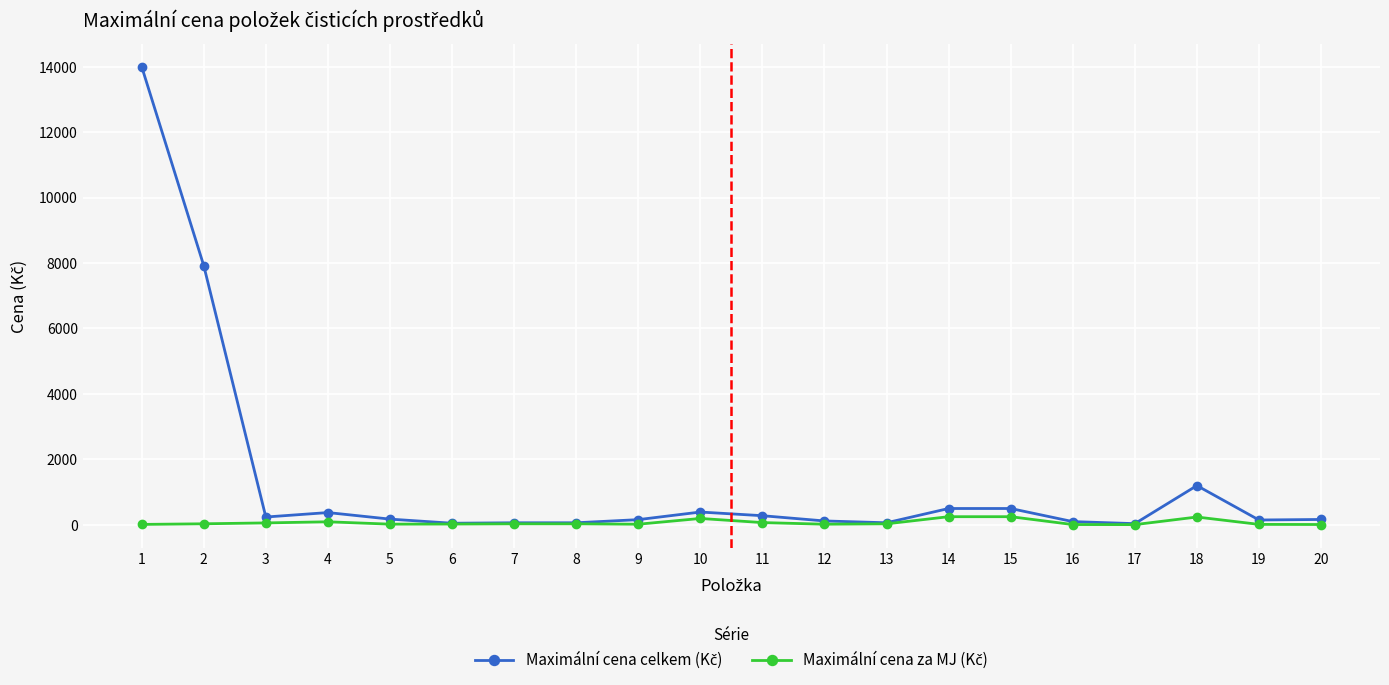

What is the greatest value displayed?

14000.0